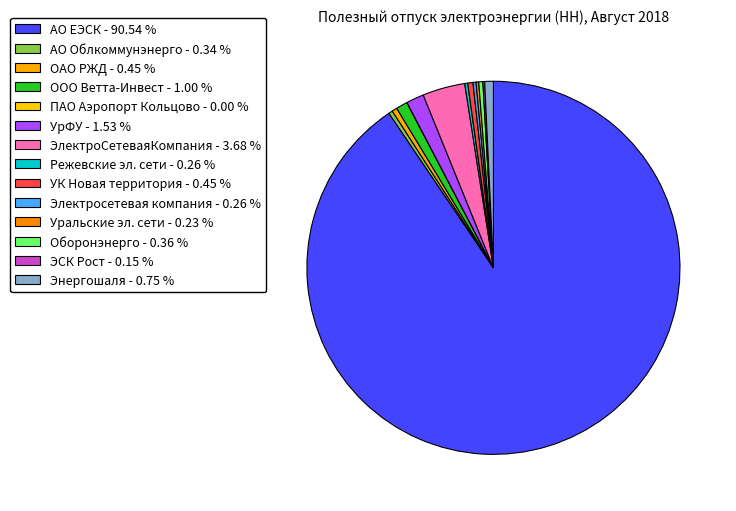

Which slice is the largest?

АО "ЕЭСК"